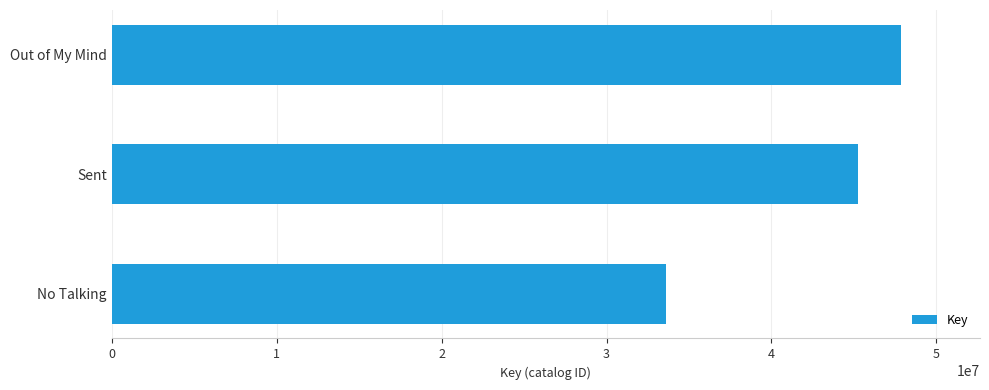

Approximately how many times larger is the value at Sent compared to Out of My Mind?

0.9